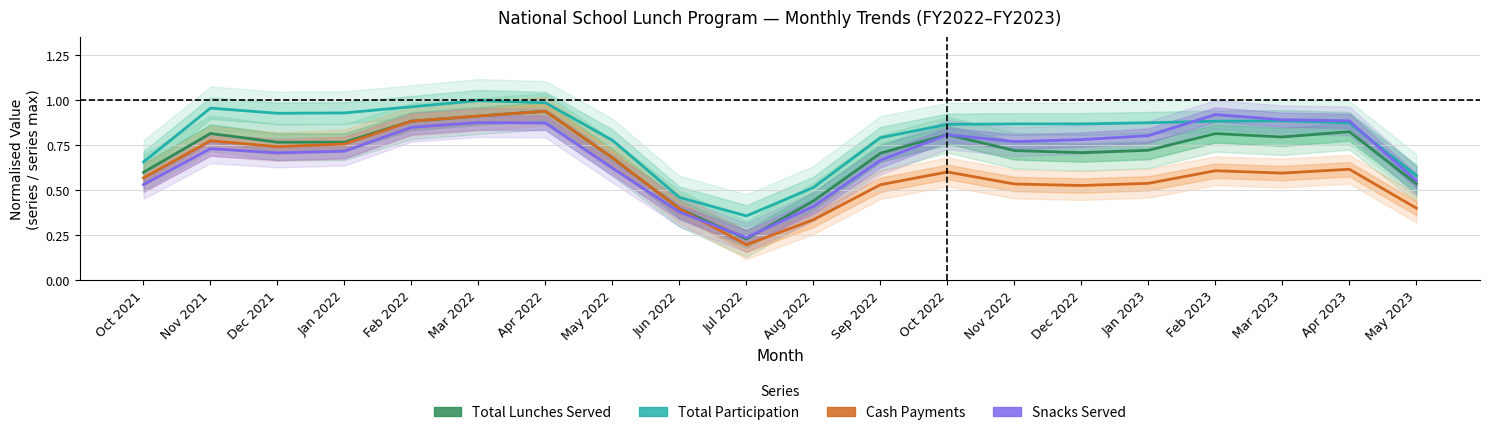

Reading left to right, what are all the values shown in this chart?

Total Lunches Served: 0.6	0.8	0.8	0.8	0.9	0.9	0.9	0.7	0.4	0.2	0.4	0.7	0.8	0.7	0.7	0.7	0.8	0.8	0.8	0.5
Total Participation: 0.7	1.0	0.9	0.9	1.0	1.0	1.0	0.8	0.5	0.4	0.5	0.8	0.9	0.9	0.9	0.9	0.9	0.9	0.9	0.6
Cash Payments: 0.6	0.8	0.7	0.8	0.9	0.9	0.9	0.7	0.4	0.2	0.3	0.5	0.6	0.5	0.5	0.5	0.6	0.6	0.6	0.4
Snacks Served: 0.5	0.7	0.7	0.7	0.8	0.9	0.9	0.6	0.4	0.2	0.4	0.7	0.8	0.8	0.8	0.8	0.9	0.9	0.9	0.5